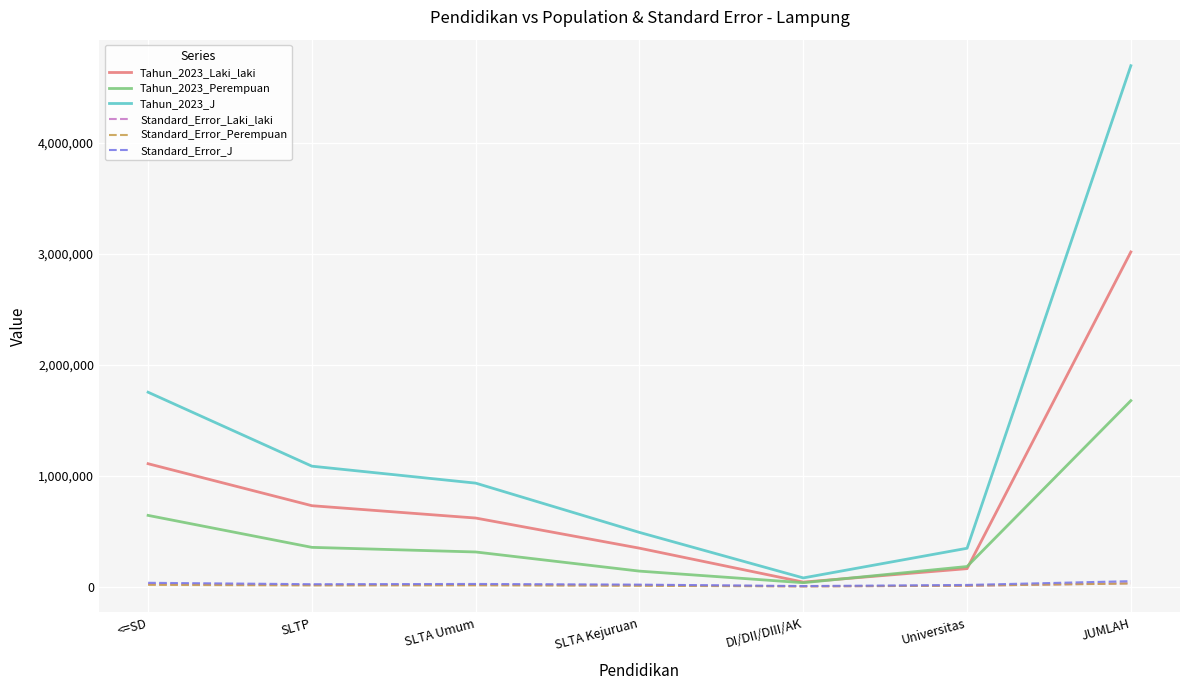

The Tahun_2023_J series shows 147733.6 at Universitas. True or false?

False